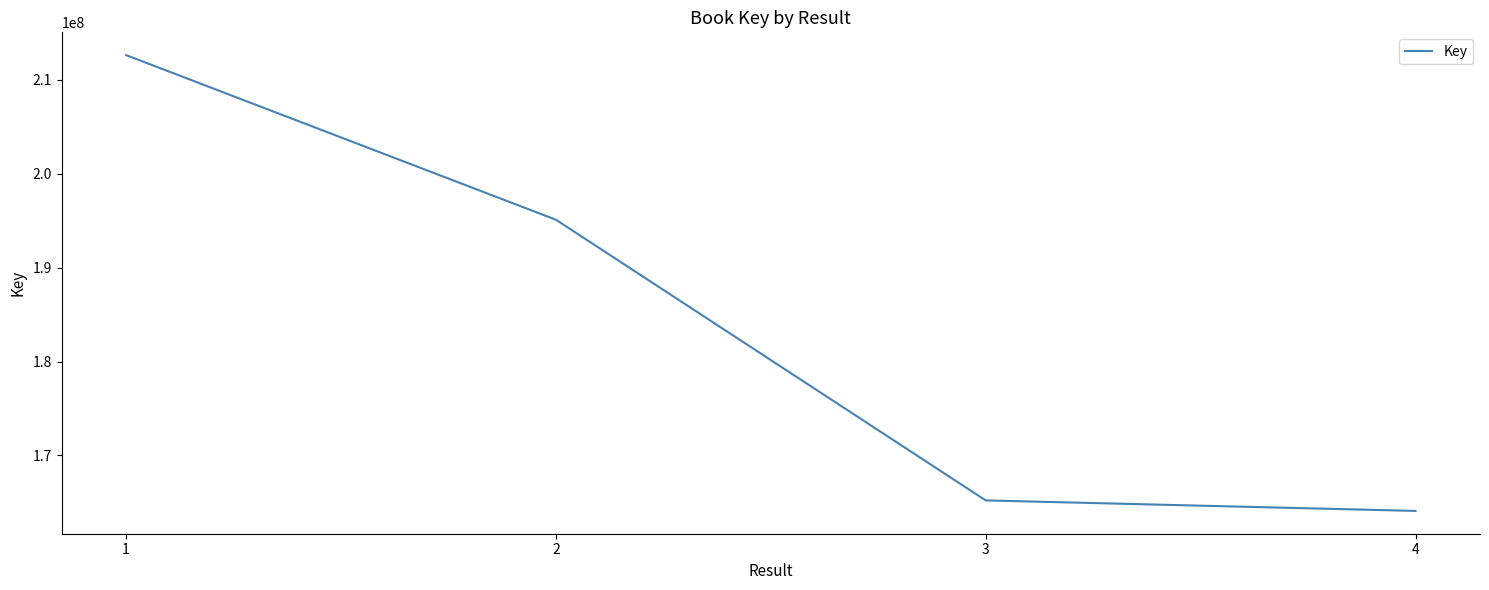

Is it true that the value at 3 is 266797448?

False